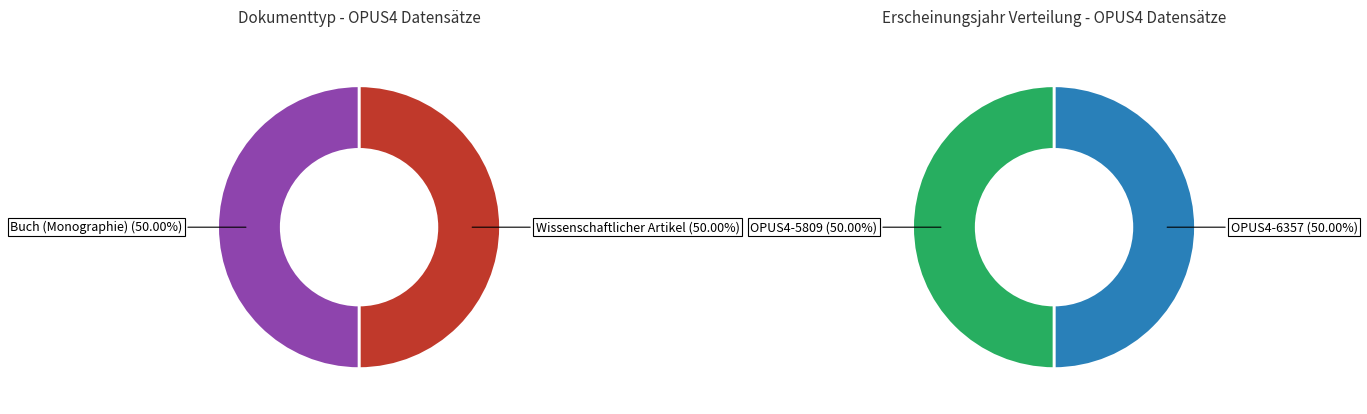

The Wissenschaftlicher Artikel slice represents 50% of the pie. True or false?

True